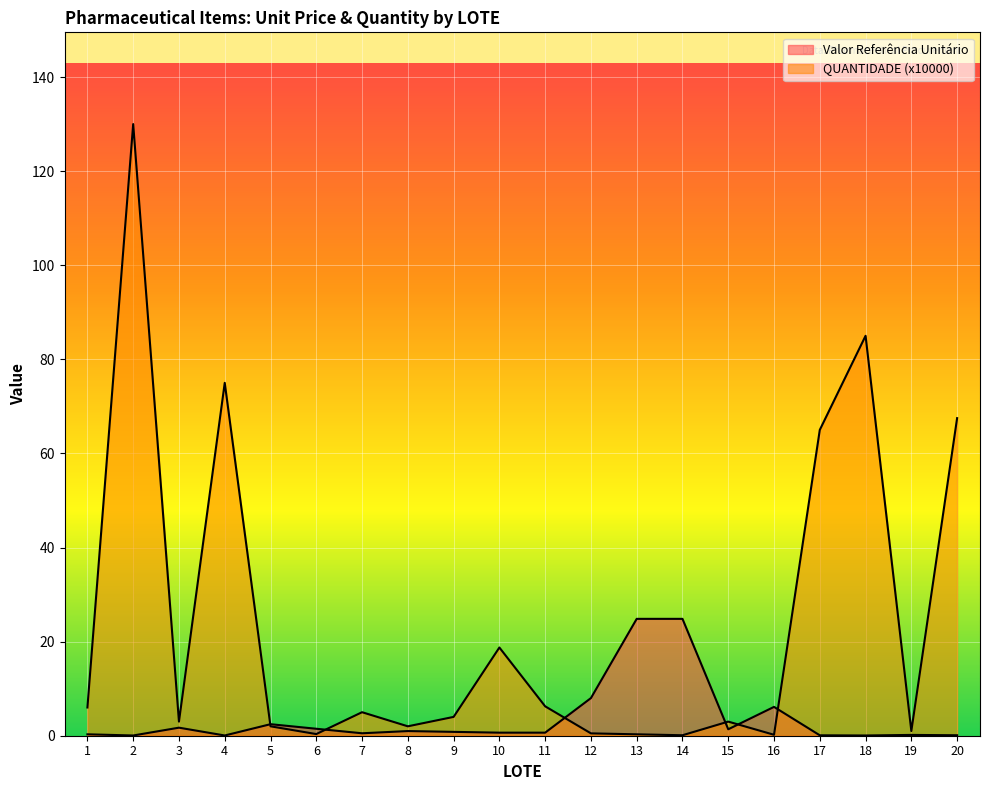

What is the sum of the QUANTIDADE (x10000) values at 16 and 9?

4.2